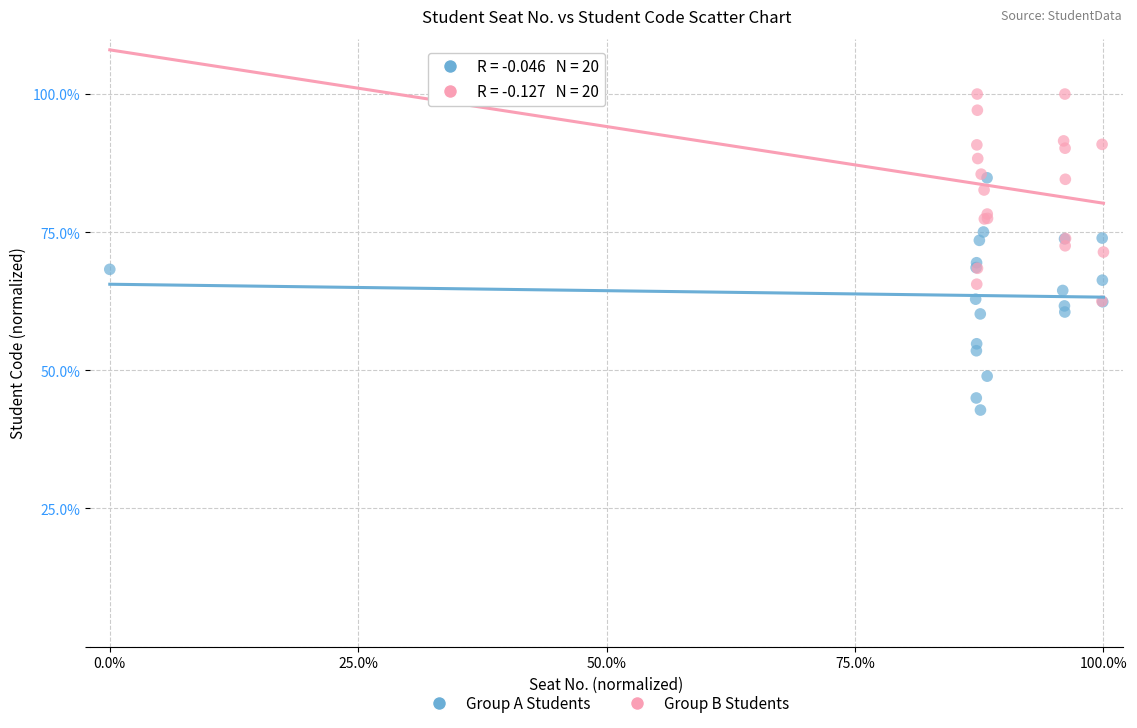

What are all the series names shown in the legend?

Group A Students, Group B Students